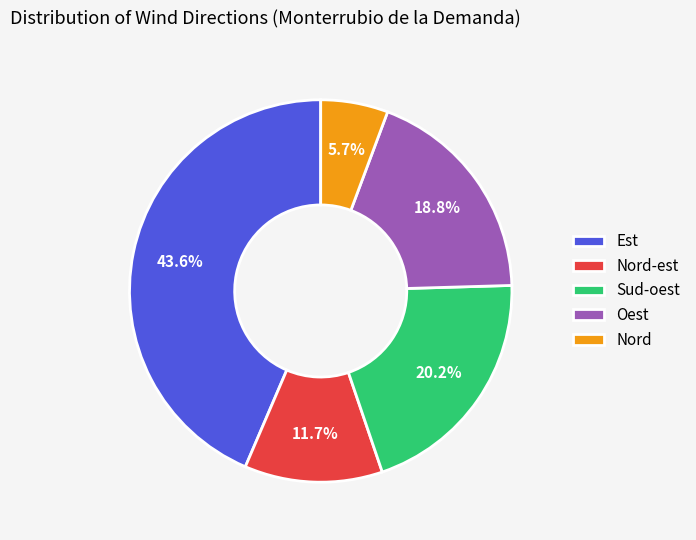

Count the number of slices in the pie.

5